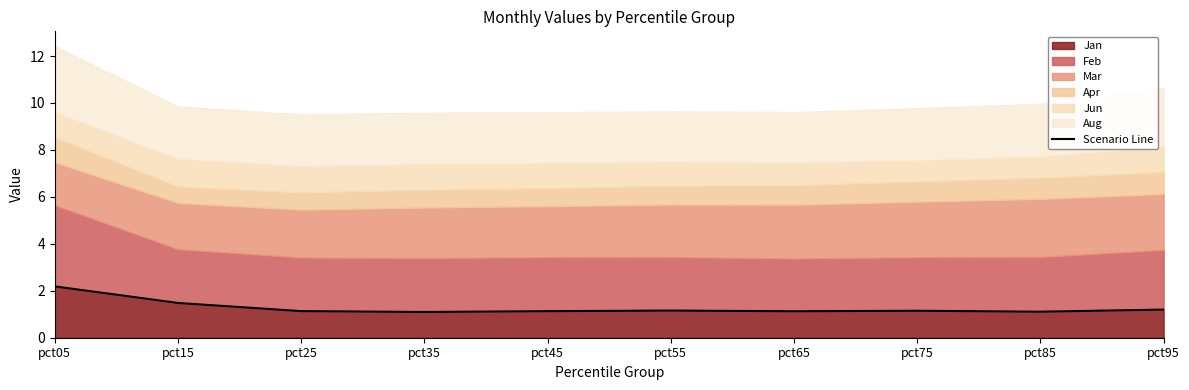

Rank the categories by value from lowest to highest.

pct35, pct85, pct65, pct45, pct25, pct75, pct55, pct95, pct15, pct05